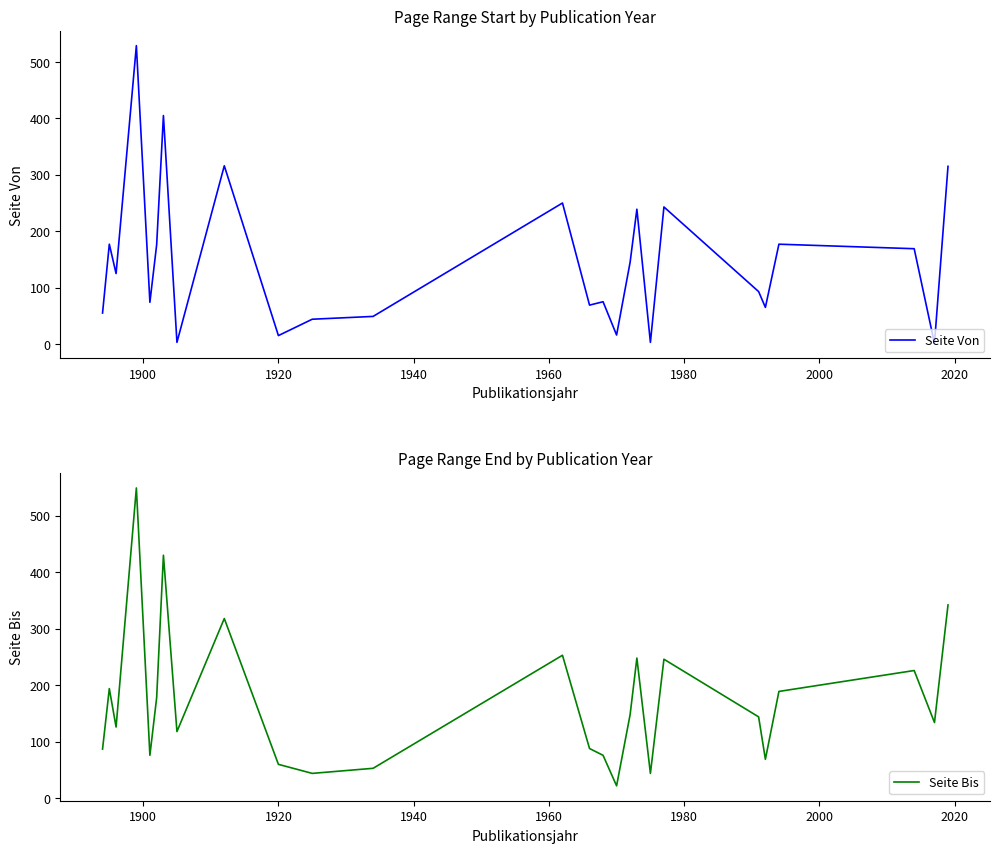

True or false: Seite Von and Seite Bis intersect in this chart.

False